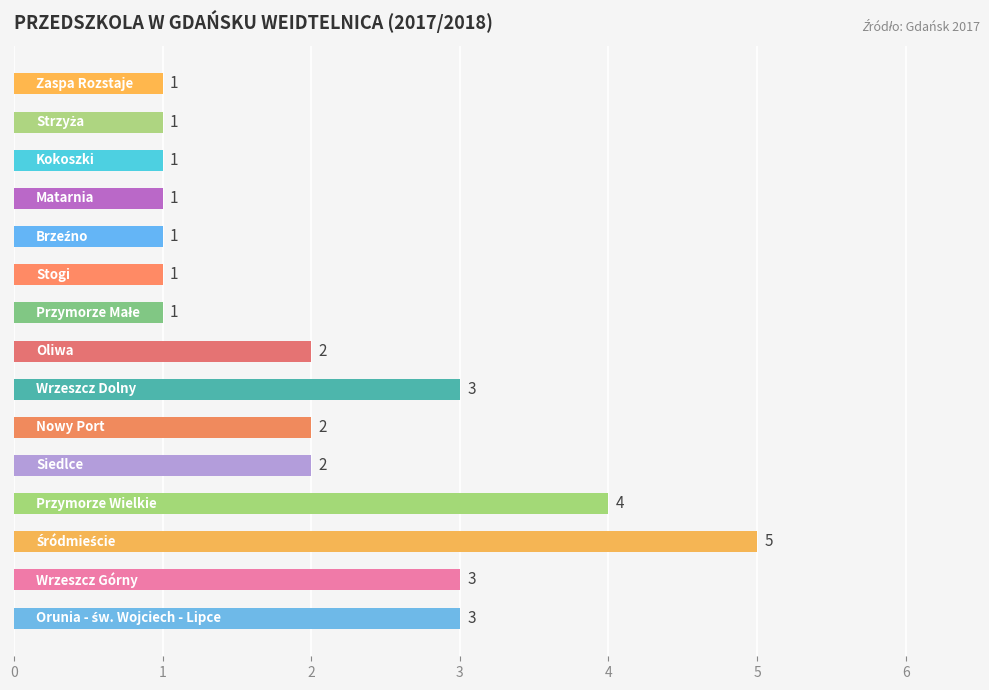

Does the chart contain any negative values?

No